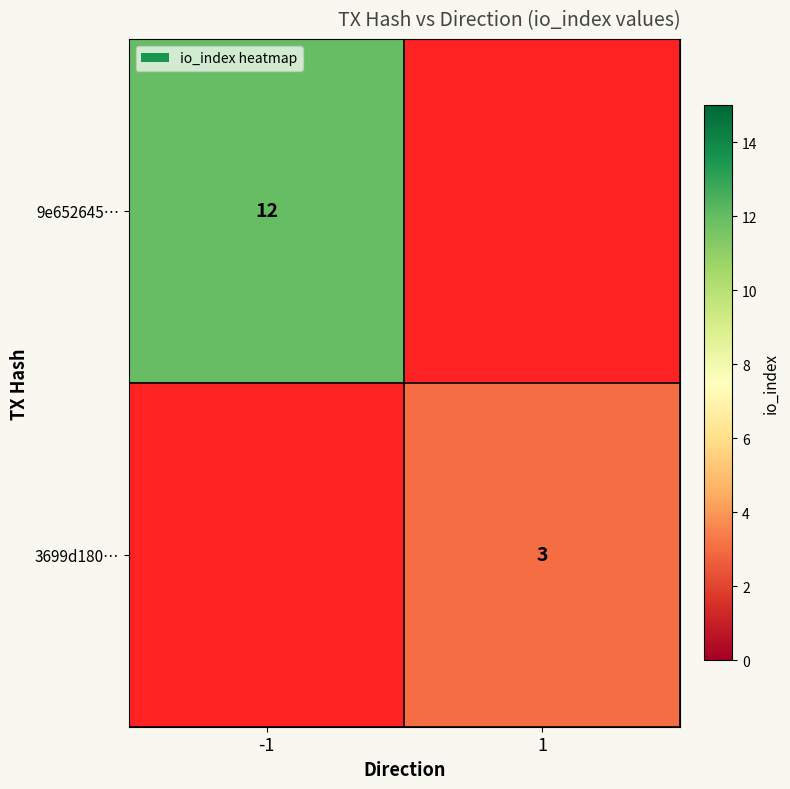

Is the value of 9e652645… at -1 greater than the value of 3699d180… at 1?

Yes